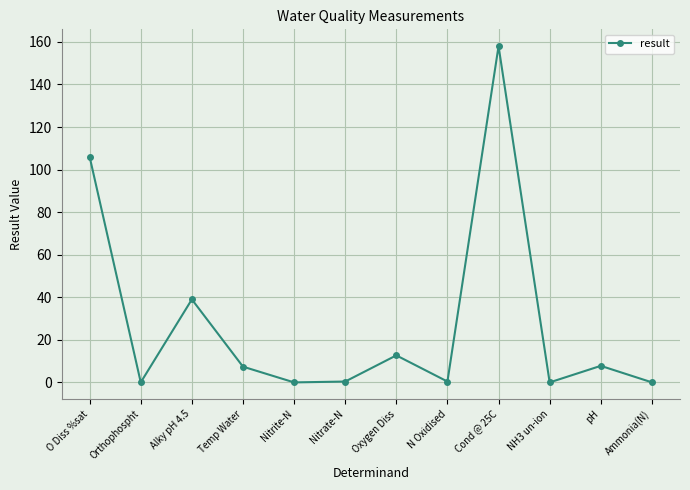

Where is the first local minimum?

Orthophospht